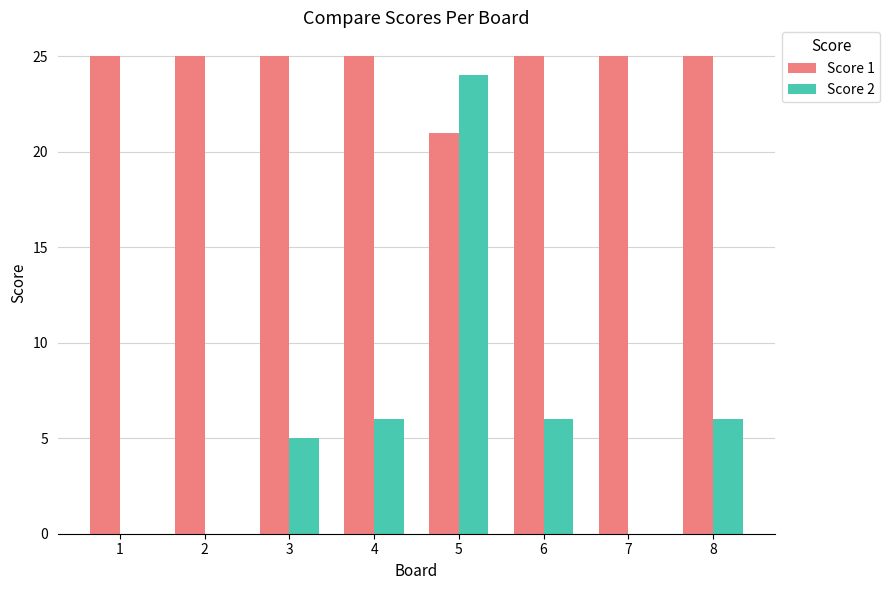

The value of Score 2 at 4 is 6. True or false?

True